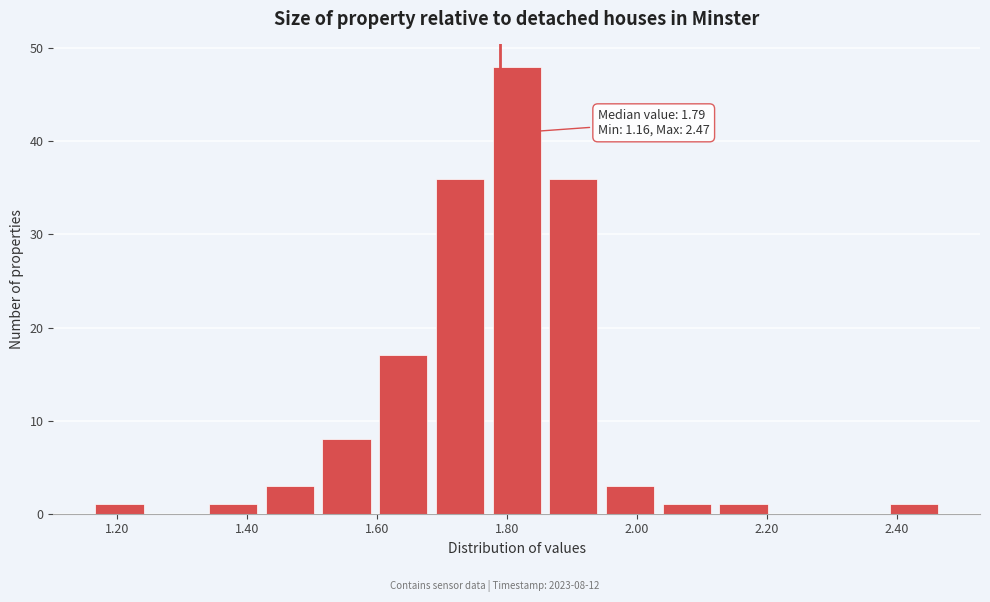

Which range on the x-axis has the tallest bar?

1.78 to 1.86